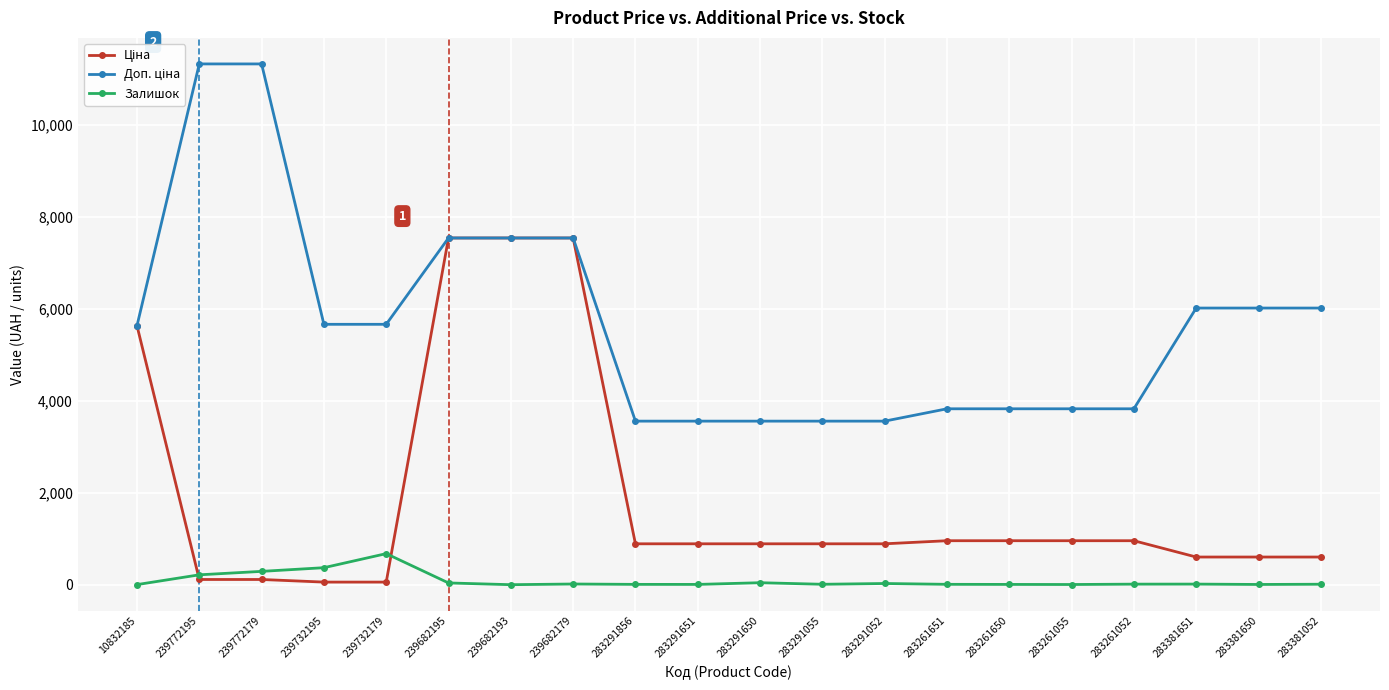

What is the greatest value displayed?

11334.0